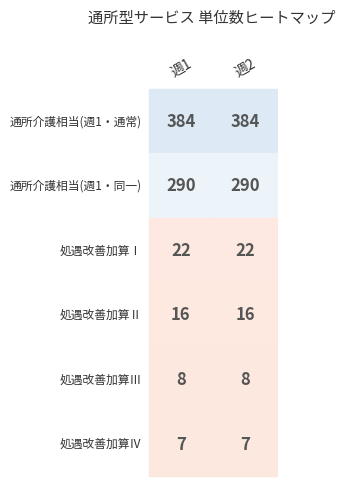

True or false: 週1 has a value of 16 at 3.

True